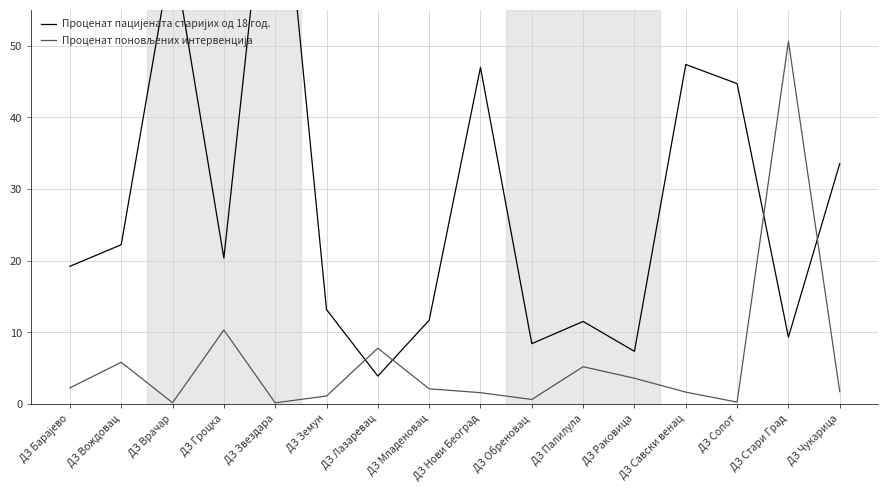

What is the label of the 6th point from the left?

ДЗ Земун